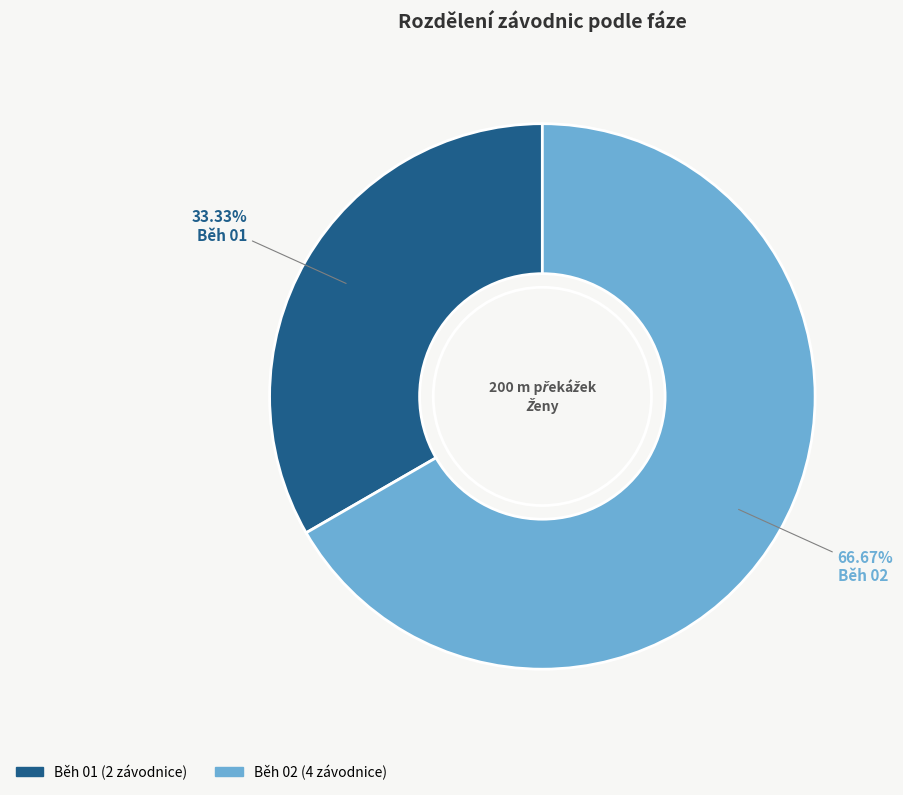

What percentage is NOT represented by Běh 01?

66.7%